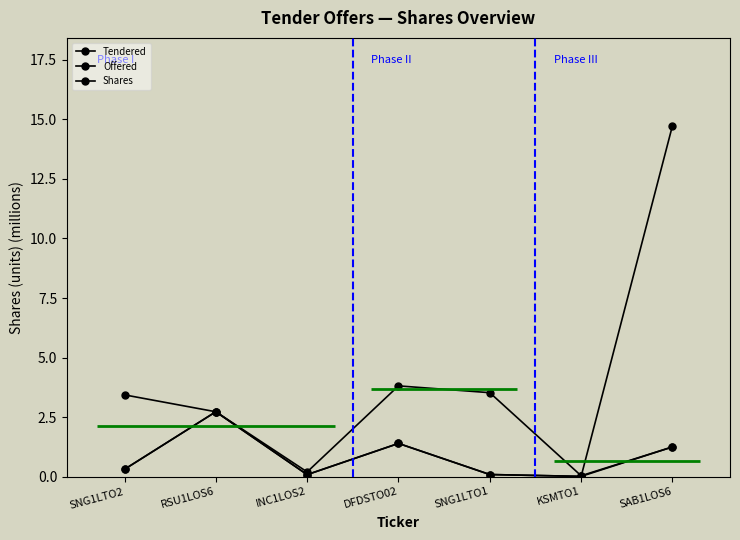

Between which two adjacent categories do Offered and Tendered first intersect?

KSMTO1 and SAB1LOS6